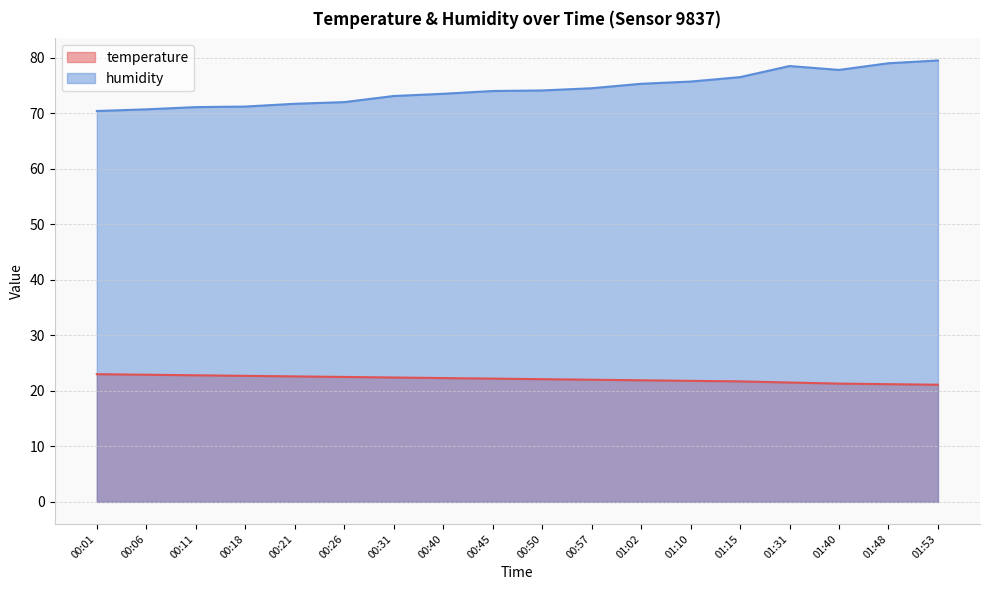

True or false: humidity has a value of 124.8 at 00:06.

False